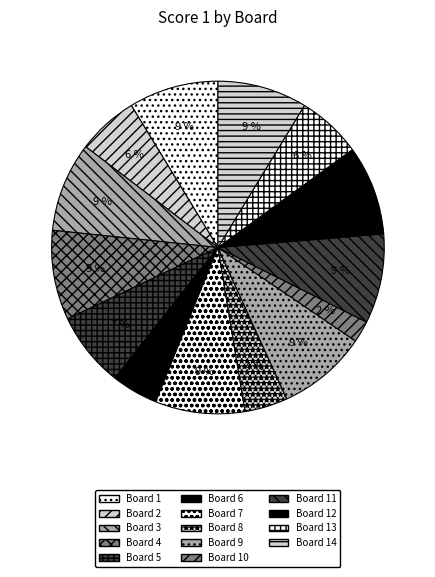

How many slices are in this pie chart?

14